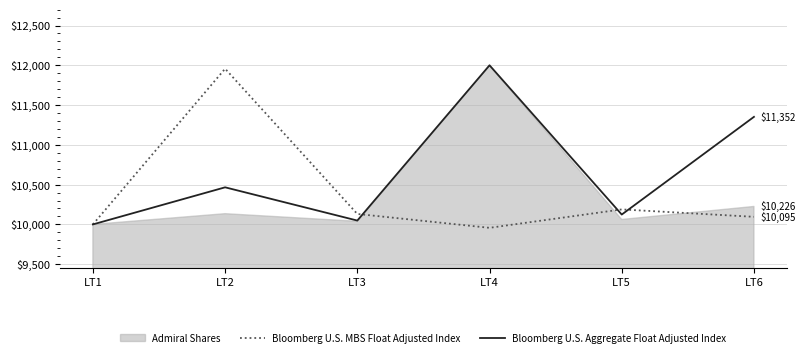

At how many categories does at least one series exceed 10605?

3